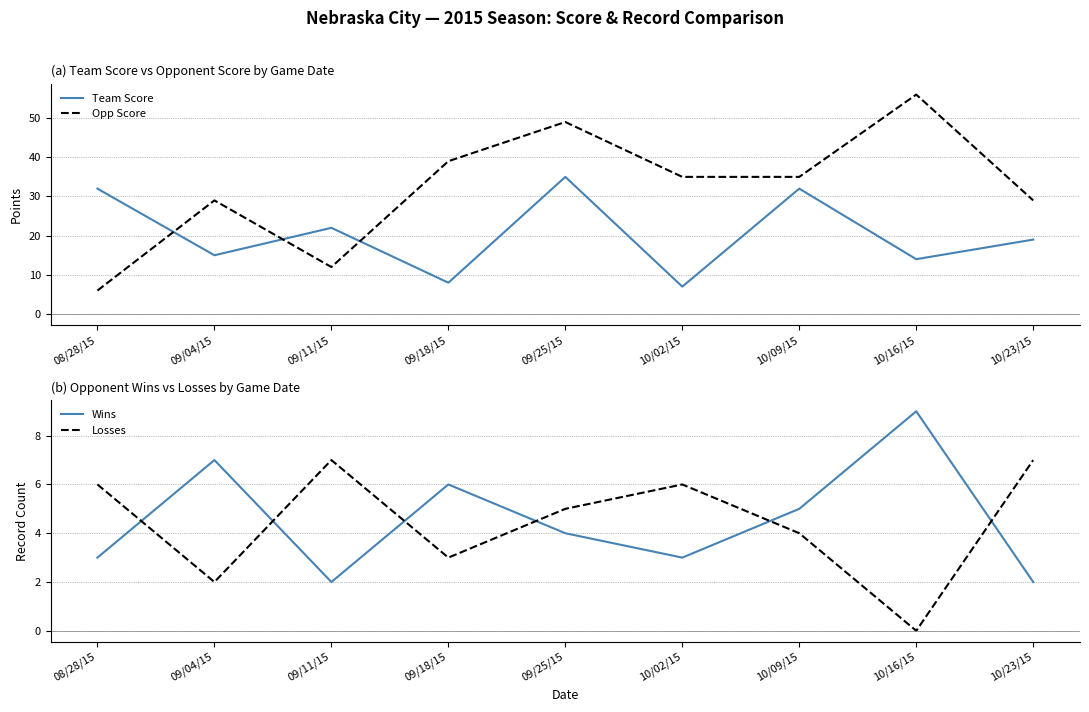

In Team Score, how many points are higher than both neighbors (excluding endpoints)?

3